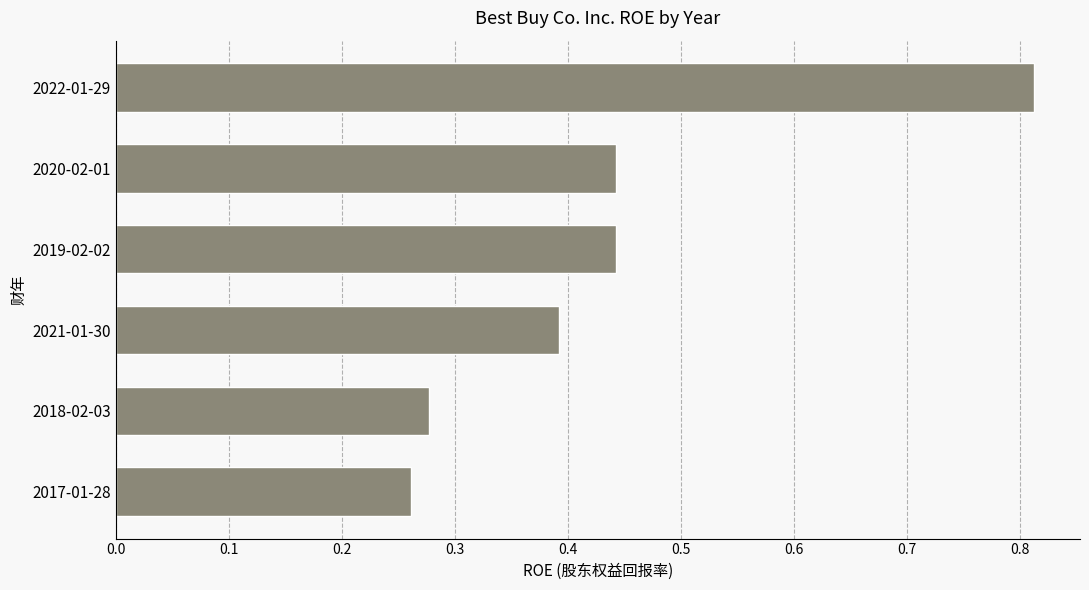

Which category has the highest value across all series?

2022-01-29